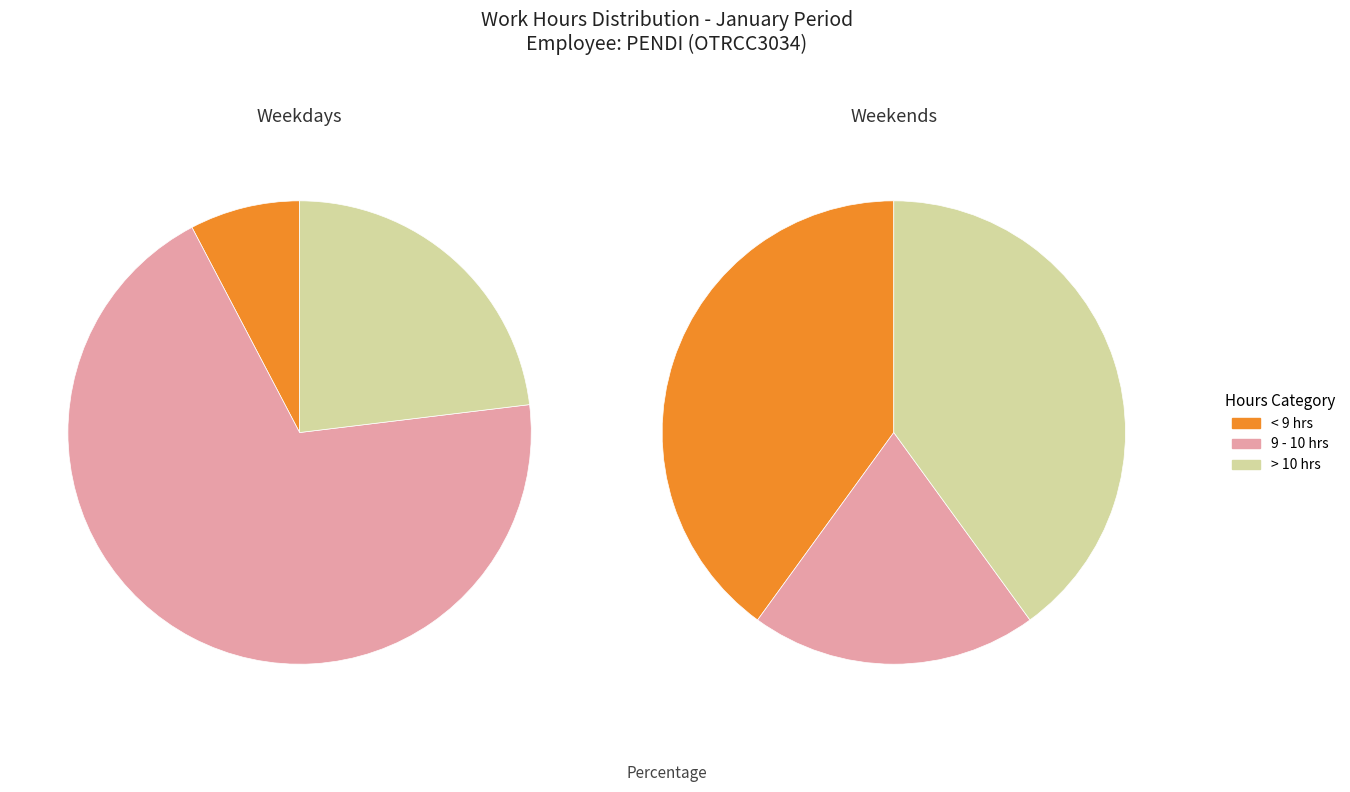

To the nearest percent, what is the difference between the 12 and 20 slice percentages?

1%